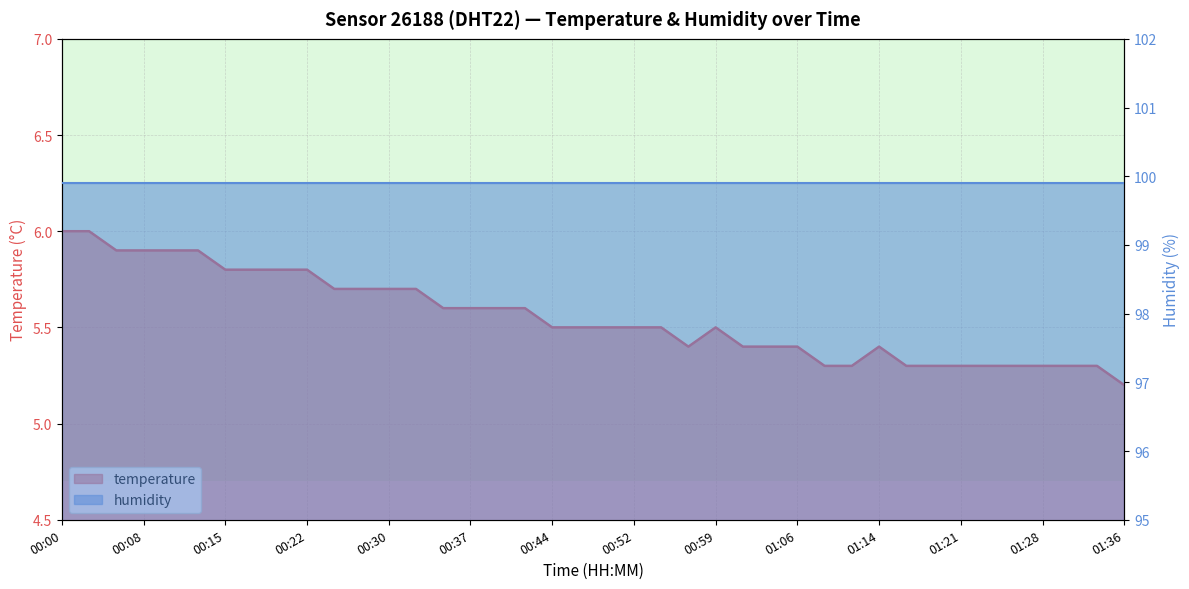

What is the average value?

5.6